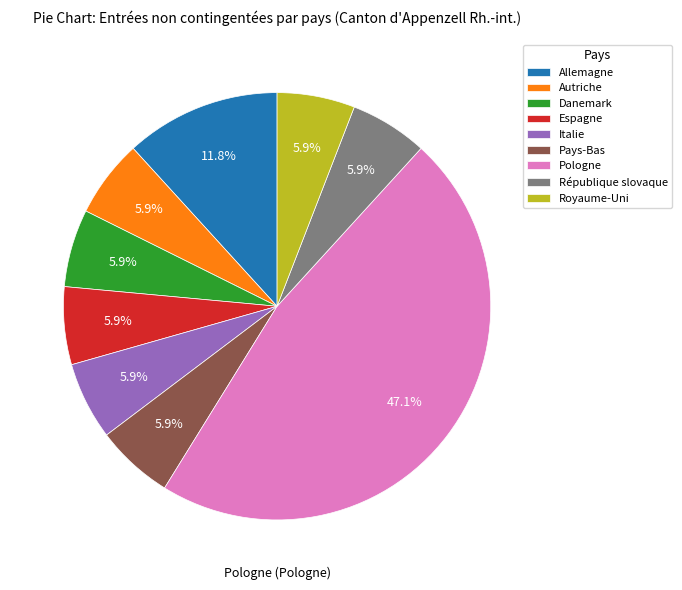

To the nearest percent, what is the average slice percentage?

11%